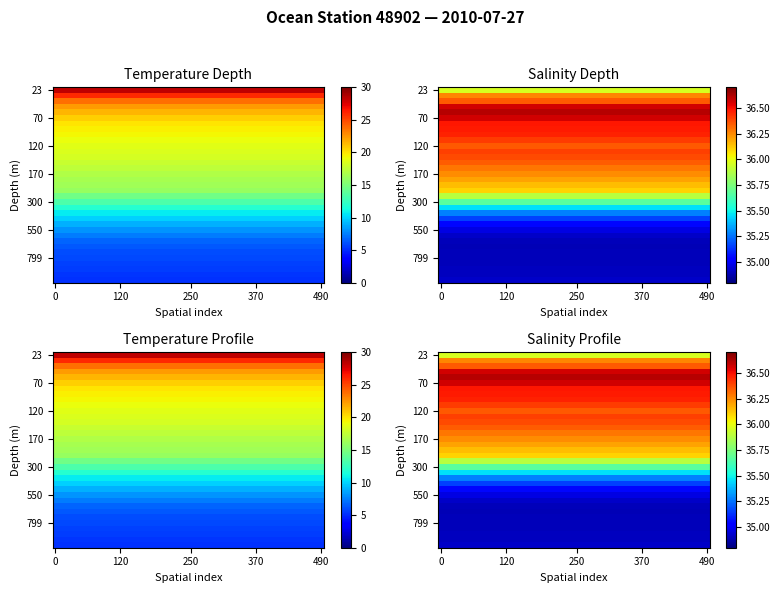

What is the sum of the Salinity values at 180 and 50?

72.8